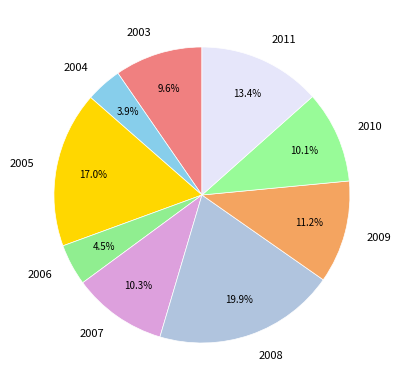

Which slice is the largest?

2008